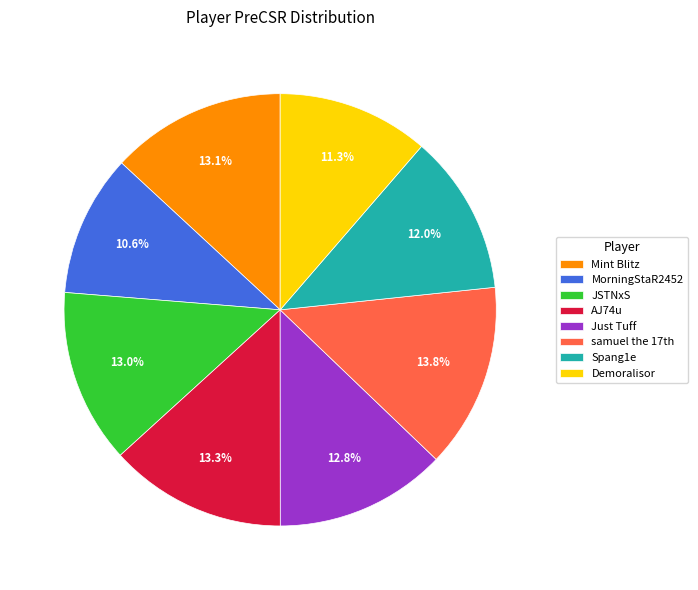

Which category has the biggest portion of the pie?

samuel the 17th